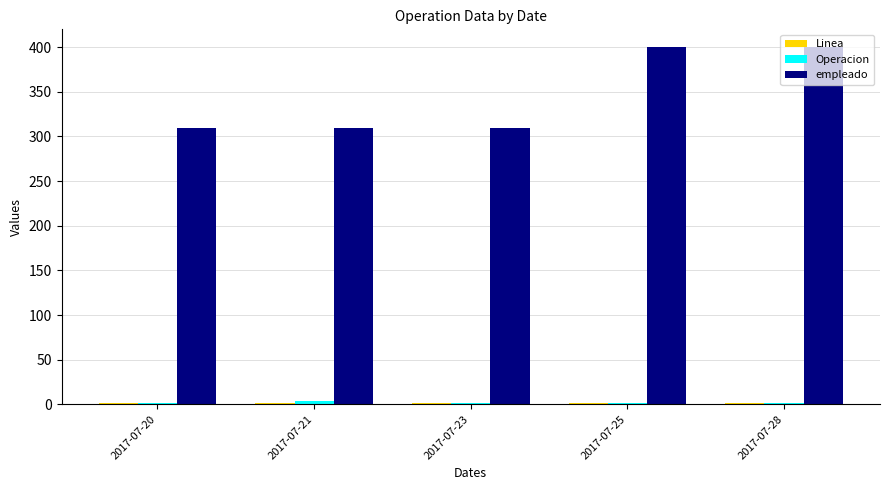

The empleado series shows 195 at 2017-07-25. True or false?

False